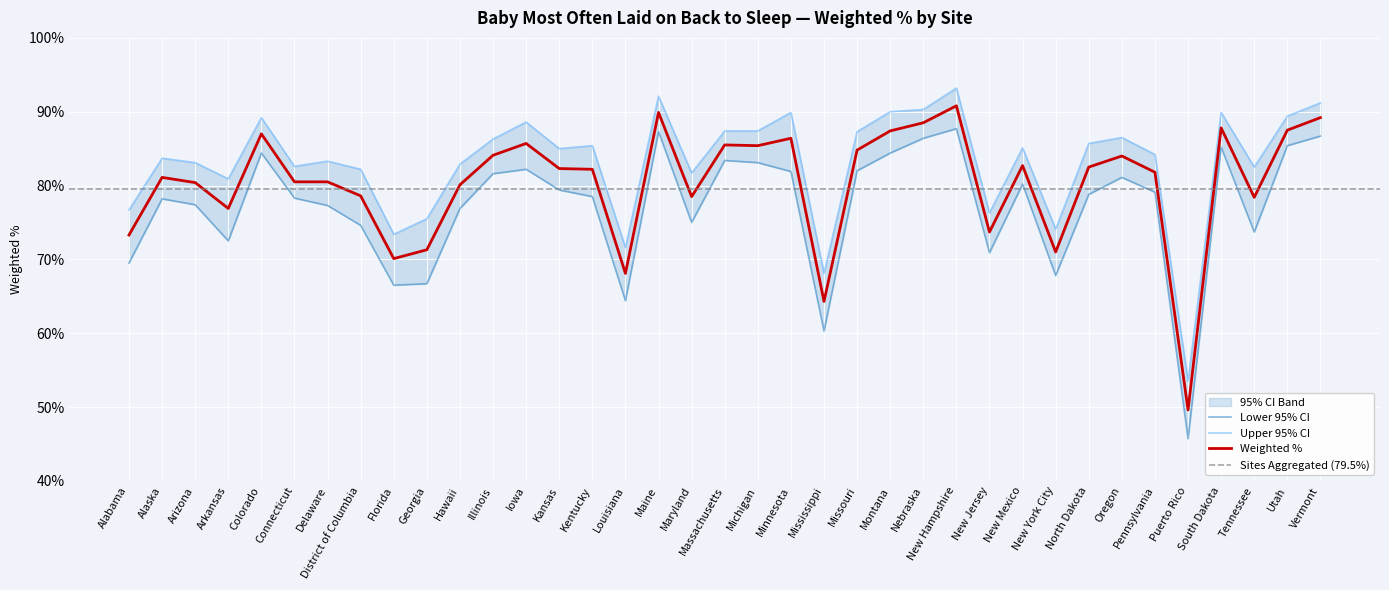

How many data points in Lower 95% CI are less than 78?

15